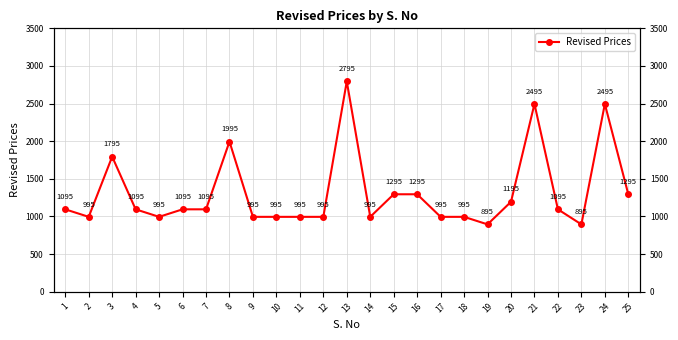

What is the difference between the maximum and minimum values?

1900